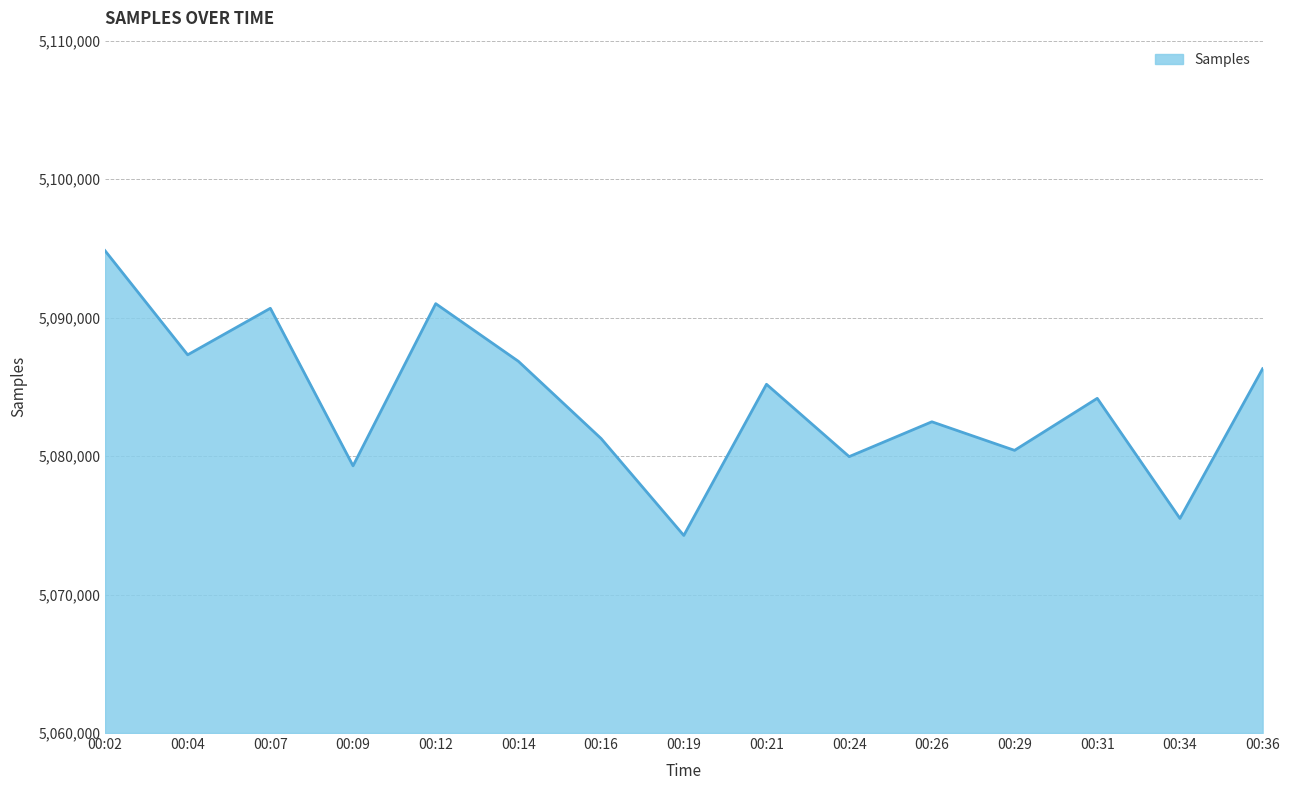

True or false: there are more than 2 points higher than both neighbors.

True